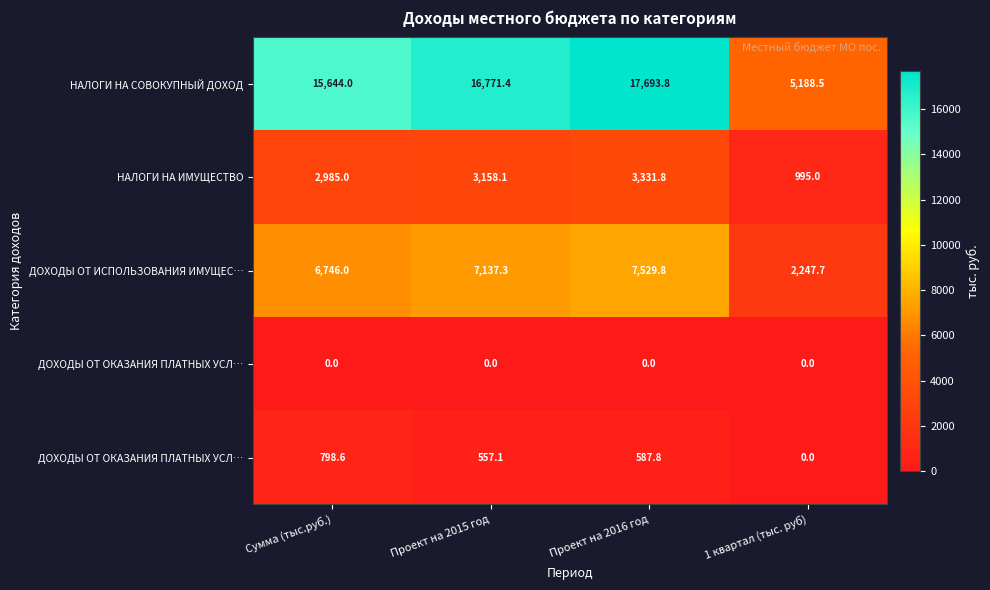

At which category does the chart reach its peak across all series?

Проект на 2016 год